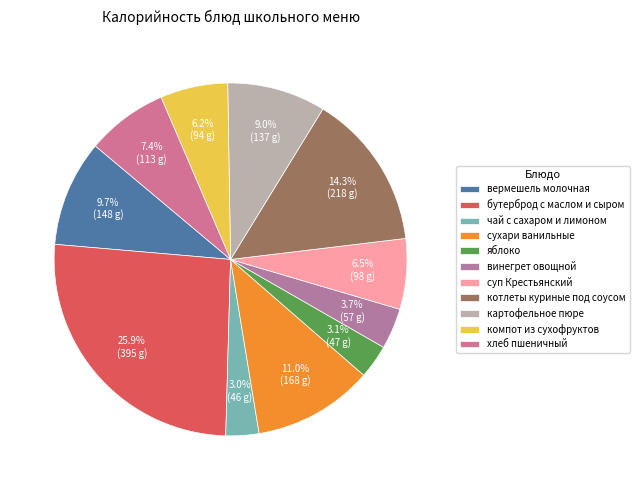

Count the number of slices in the pie.

11